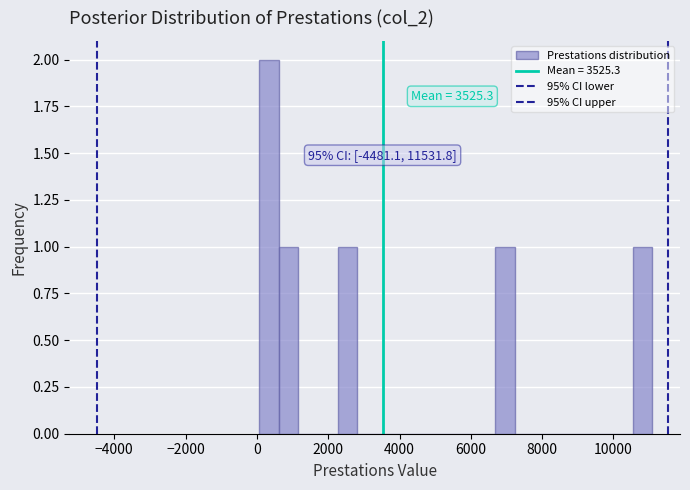

Read against the x-axis, roughly where is the centre of the tallest bar?

400